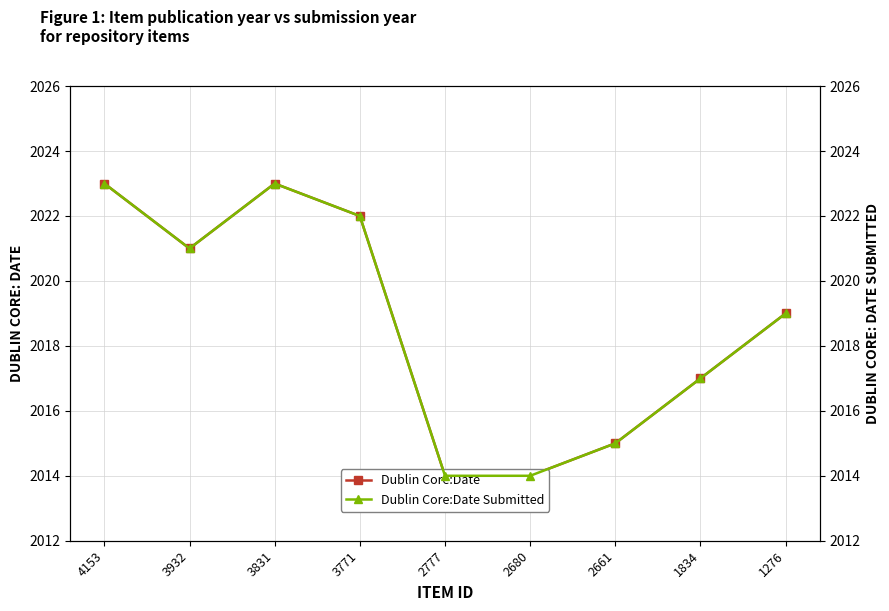

What is the difference between the maximum and minimum values in the Dublin Core:Date series?

9